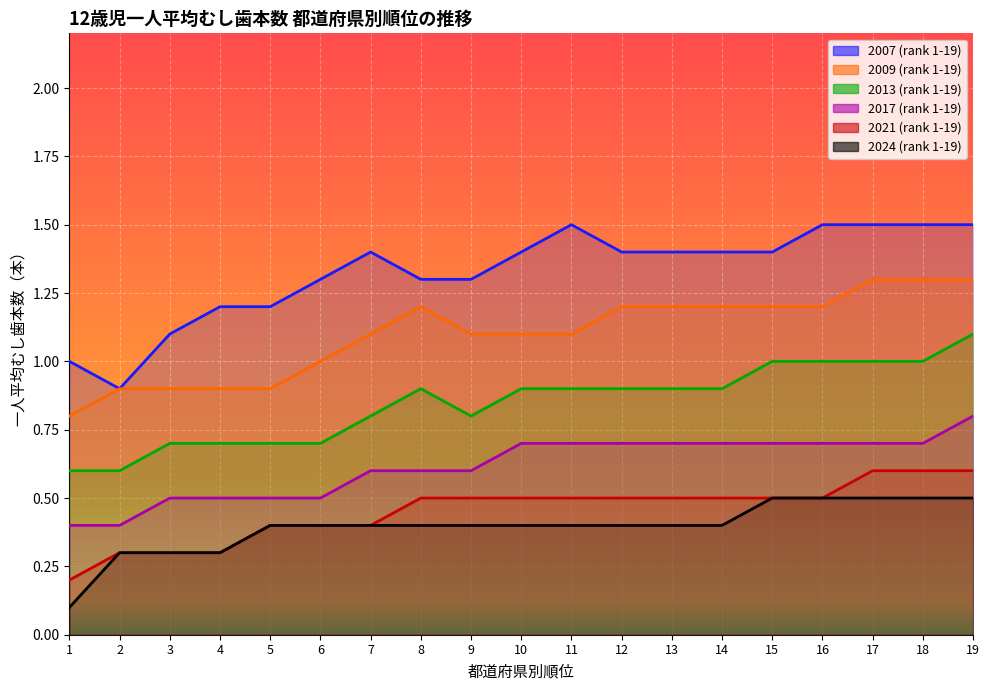

Reading left to right, extract all data points from this chart.

2007 (rank 1-19): 1=1.0	2=0.9	3=1.1	4=1.2	5=1.2	6=1.3	7=1.4	8=1.3	9=1.3	10=1.4	11=1.5	12=1.4	13=1.4	14=1.4	15=1.4	16=1.5	17=1.5	18=1.5	19=1.5
2009 (rank 1-19): 1=0.8	2=0.9	3=0.9	4=0.9	5=0.9	6=1.0	7=1.1	8=1.2	9=1.1	10=1.1	11=1.1	12=1.2	13=1.2	14=1.2	15=1.2	16=1.2	17=1.3	18=1.3	19=1.3
2013 (rank 1-19): 1=0.6	2=0.6	3=0.7	4=0.7	5=0.7	6=0.7	7=0.8	8=0.9	9=0.8	10=0.9	11=0.9	12=0.9	13=0.9	14=0.9	15=1.0	16=1.0	17=1.0	18=1.0	19=1.1
2017 (rank 1-19): 1=0.4	2=0.4	3=0.5	4=0.5	5=0.5	6=0.5	7=0.6	8=0.6	9=0.6	10=0.7	11=0.7	12=0.7	13=0.7	14=0.7	15=0.7	16=0.7	17=0.7	18=0.7	19=0.8
2021 (rank 1-19): 1=0.2	2=0.3	3=0.3	4=0.3	5=0.4	6=0.4	7=0.4	8=0.5	9=0.5	10=0.5	11=0.5	12=0.5	13=0.5	14=0.5	15=0.5	16=0.5	17=0.6	18=0.6	19=0.6
2024 (rank 1-19): 1=0.1	2=0.3	3=0.3	4=0.3	5=0.4	6=0.4	7=0.4	8=0.4	9=0.4	10=0.4	11=0.4	12=0.4	13=0.4	14=0.4	15=0.5	16=0.5	17=0.5	18=0.5	19=0.5